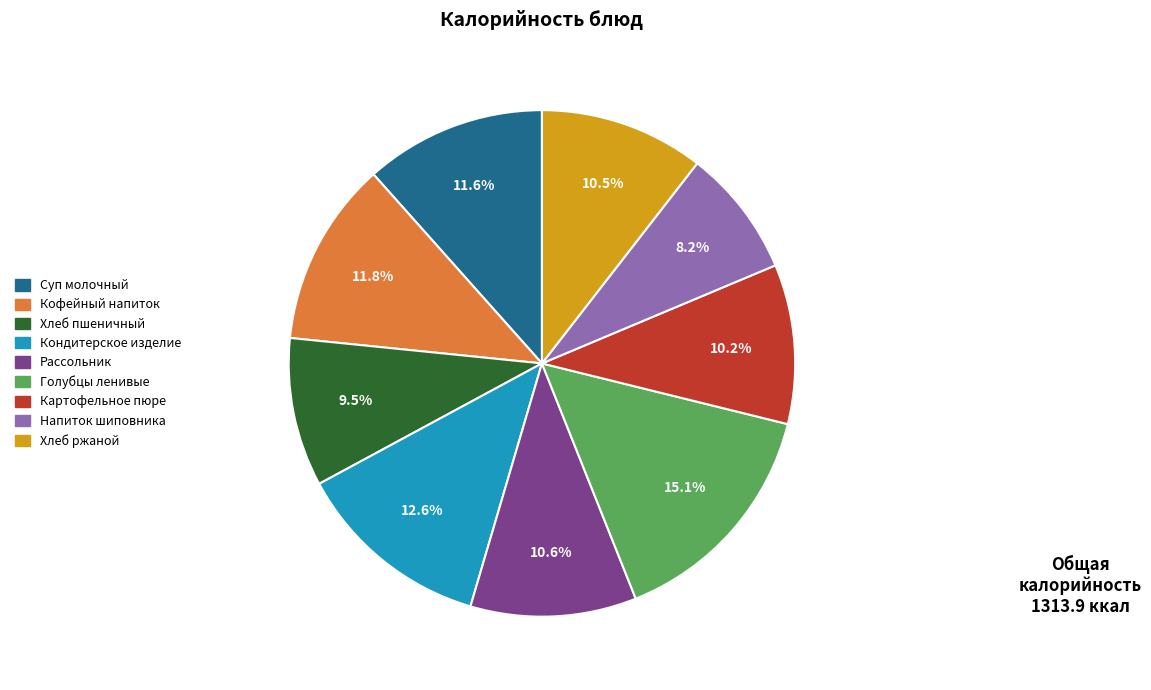

Is there any slice that represents more than half of the pie?

No